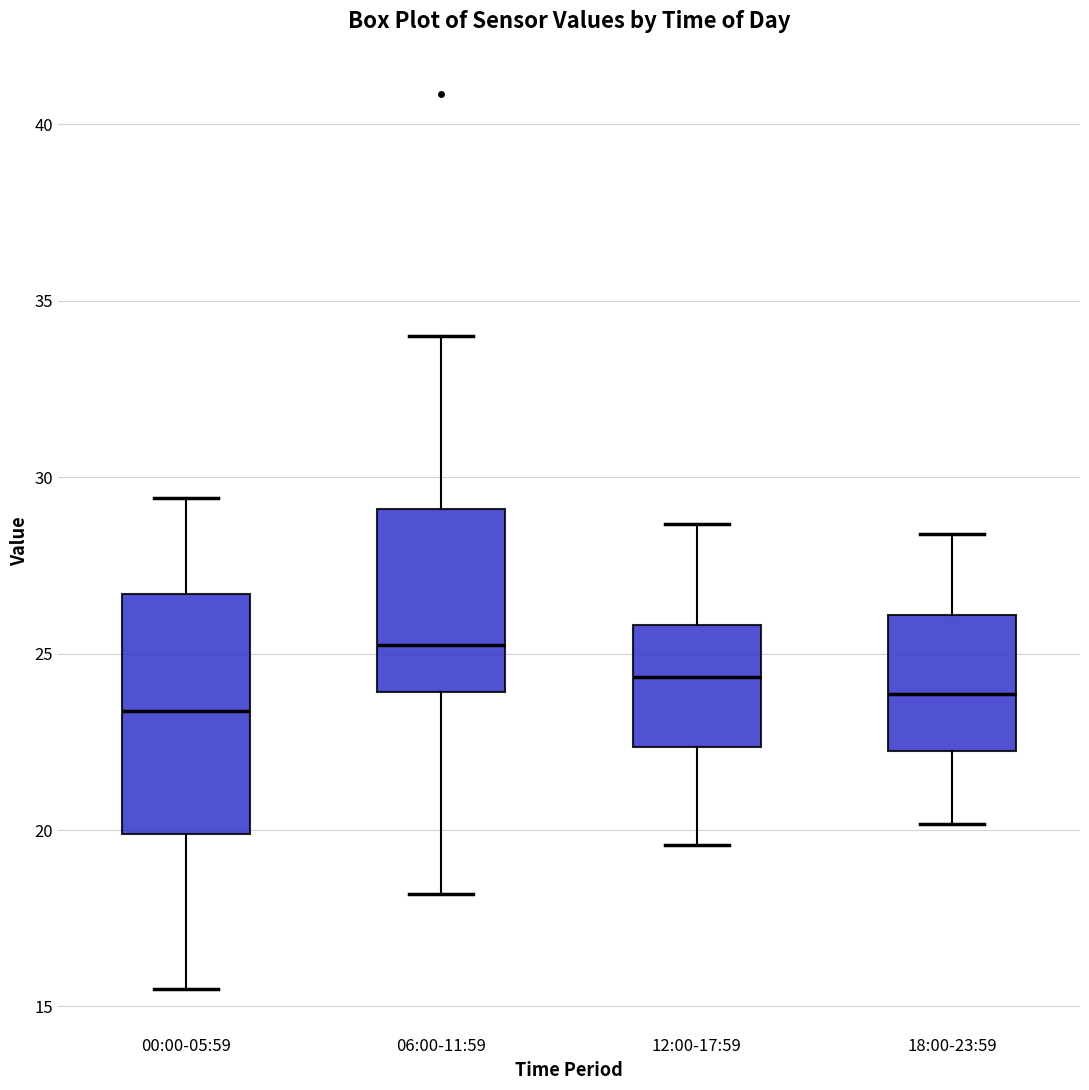

Where does the median line of the box for 18:00-23:59 sit on the y-axis? The values are not printed on the chart, so give them approximately, as read against the axis.

24.0